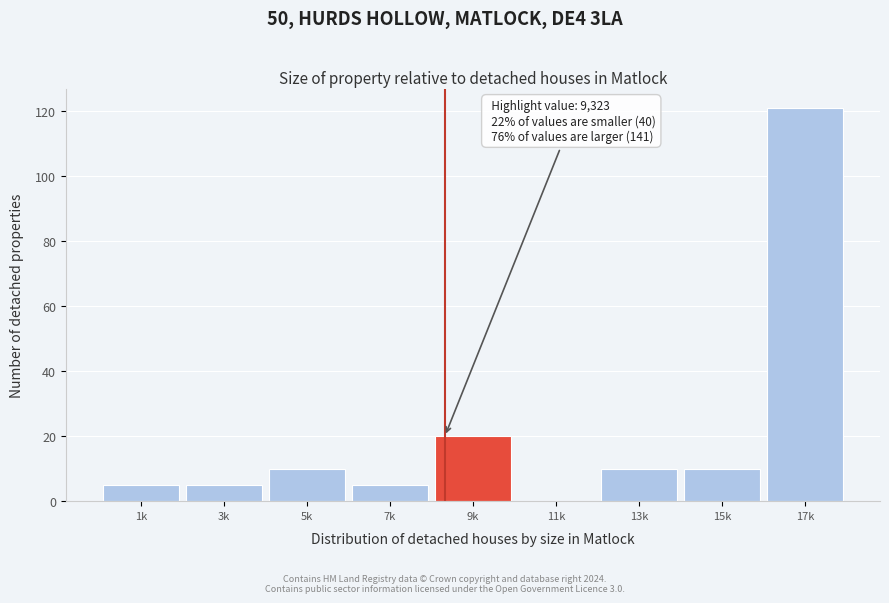

Reading left to right, extract all data points from this chart.

1k=5	3k=5	5k=10	7k=5	9k=20	11k=0	13k=10	15k=10	17k=121